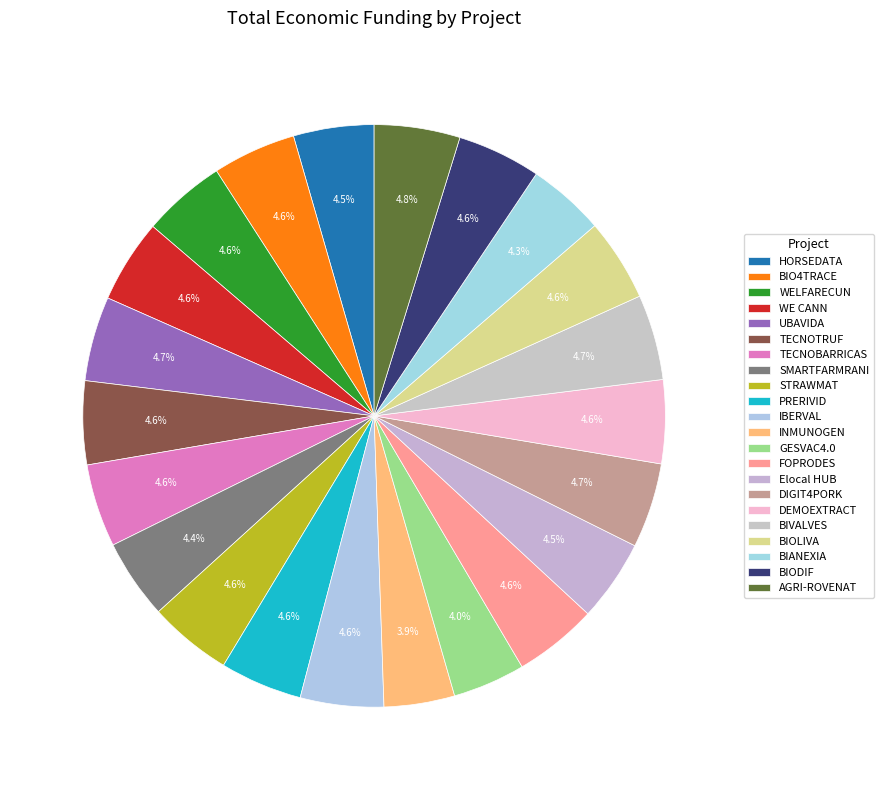

How many segments does this pie chart have?

22